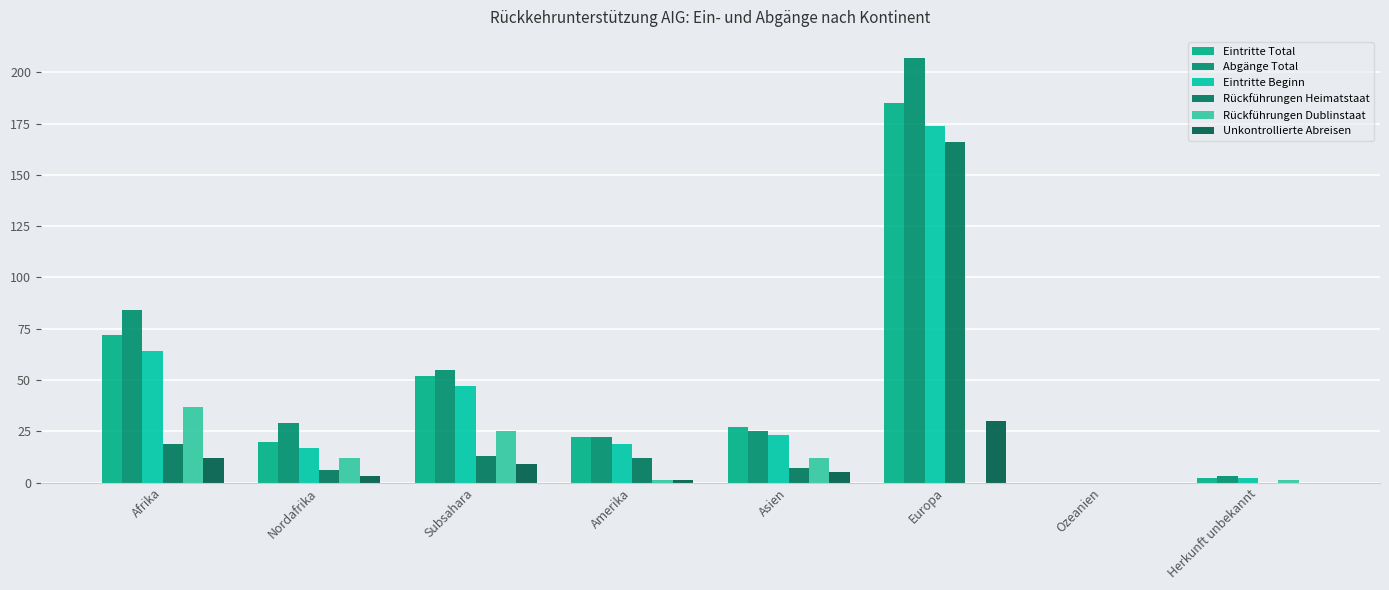

The Rückführungen Dublinstaat series shows 0 at Amerika. True or false?

False